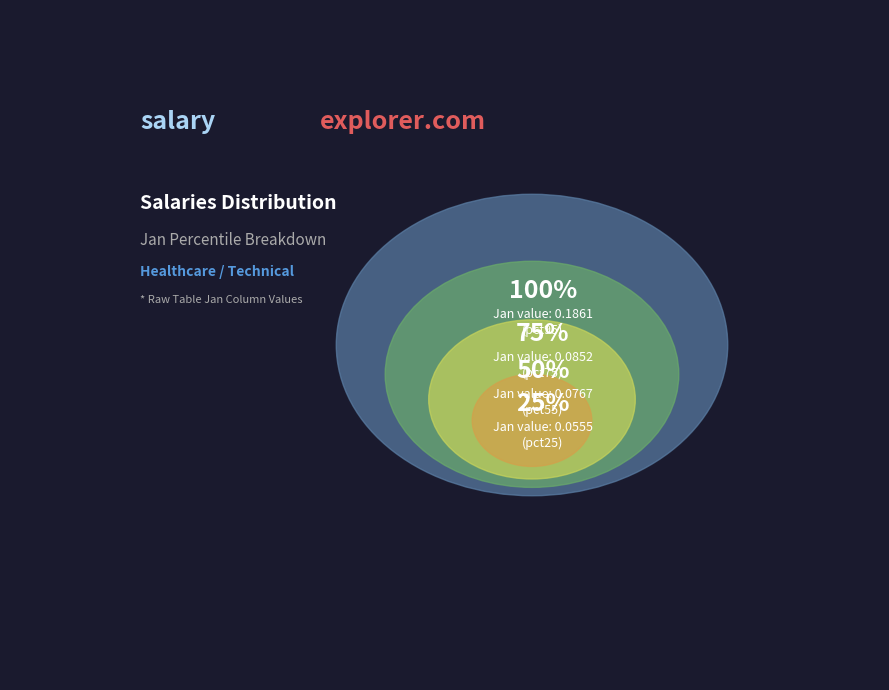

Combined, do pct45 and pct95 account for over 50%?

No